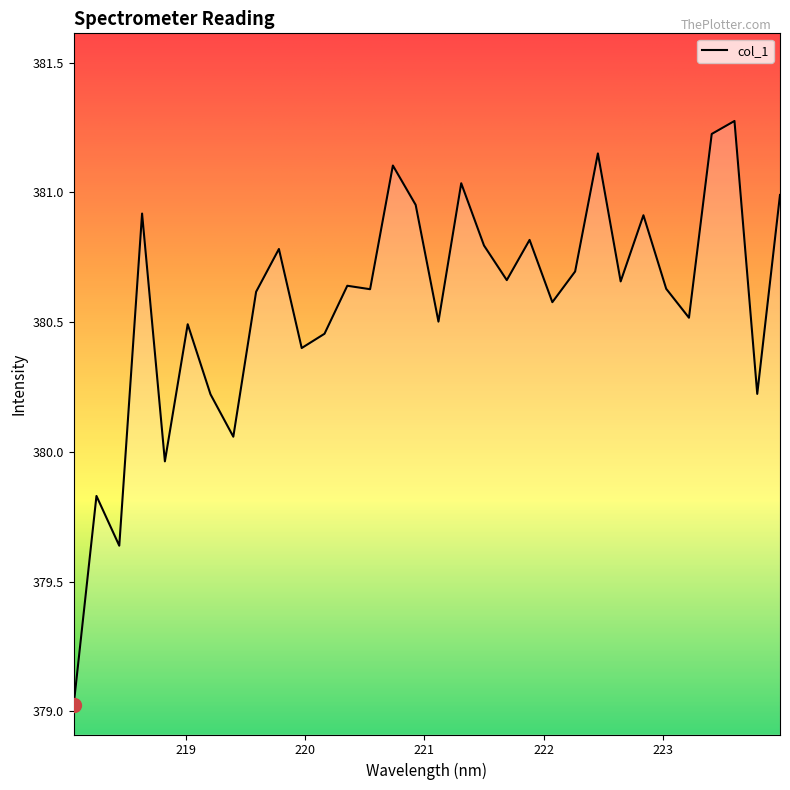

What is the smallest value displayed?

379.0